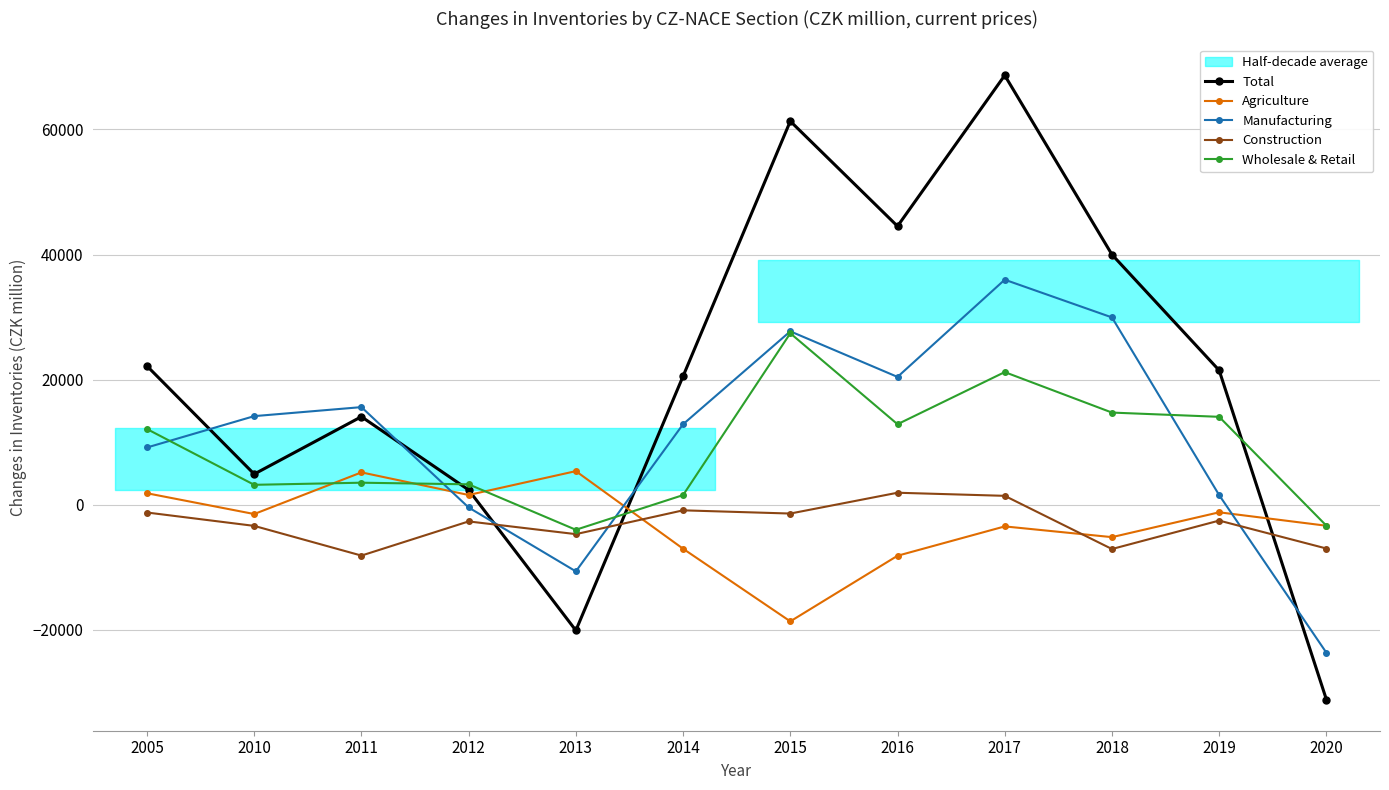

Which series has the widest spread of values?

Total